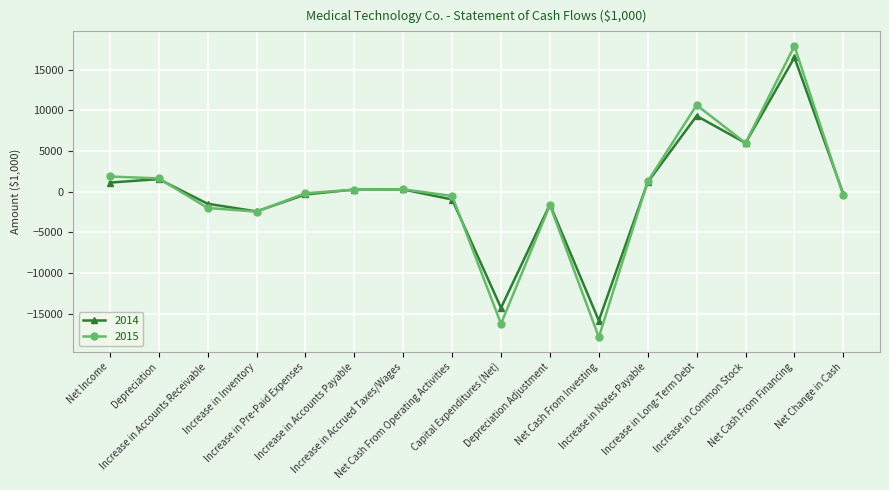

How many values in the 2014 series are below 279?

8